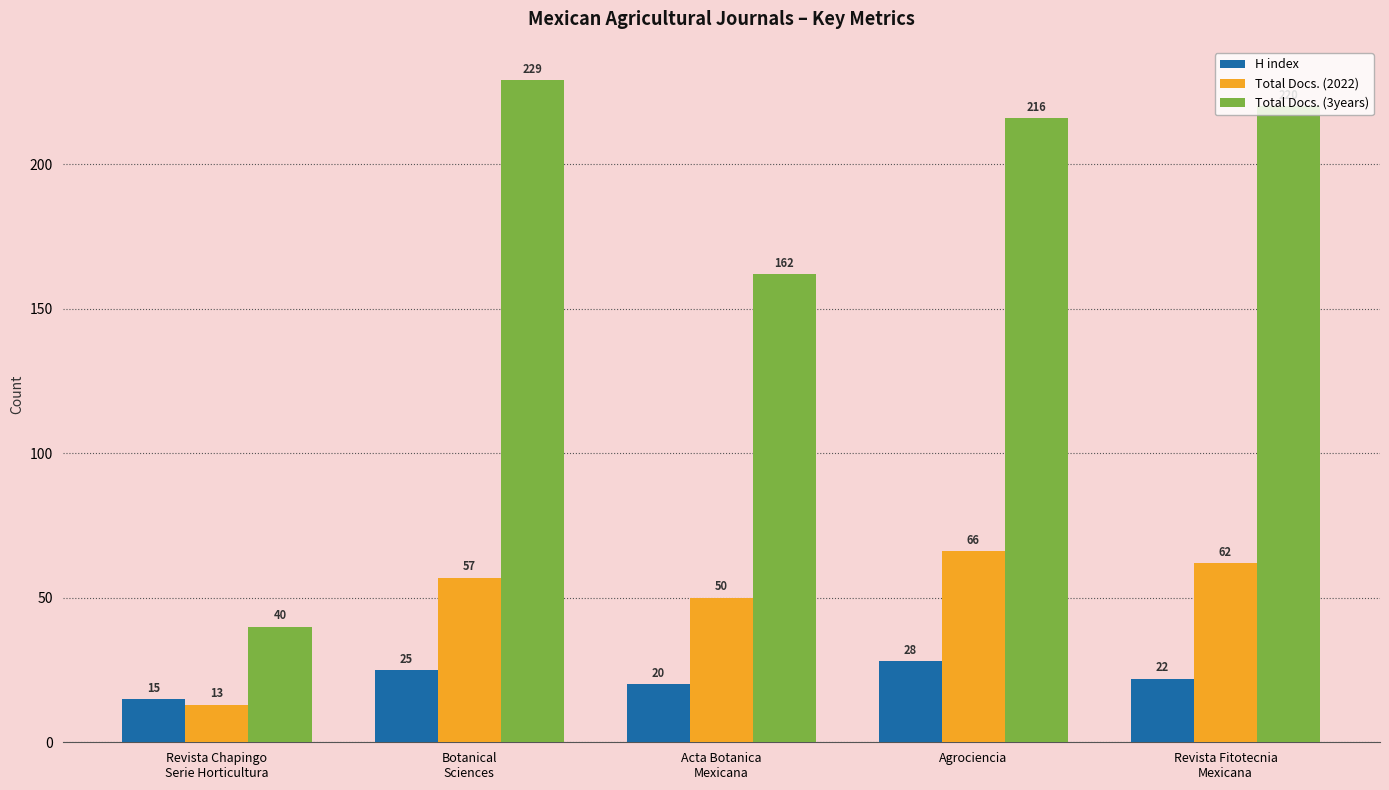

What is the label of the 1st bar from the right?

Revista Fitotecnia
Mexicana